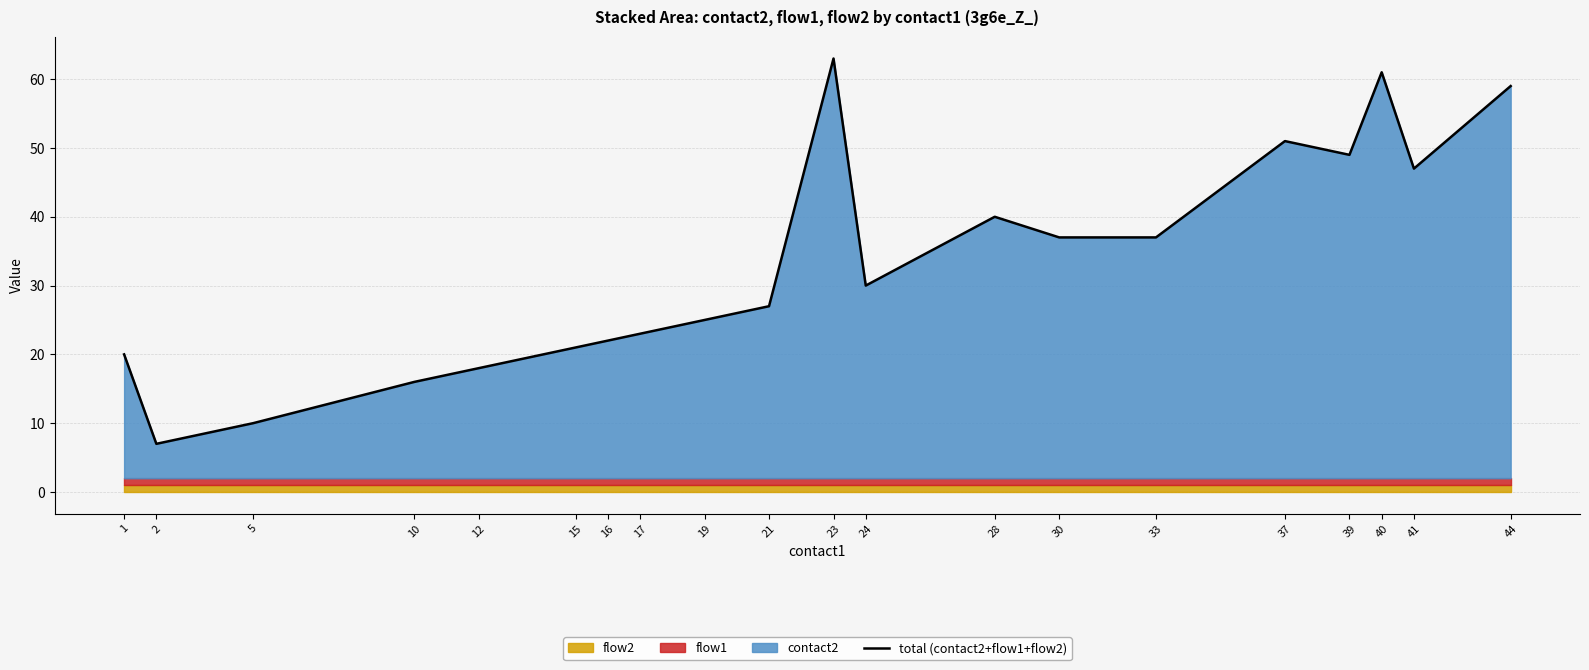

Reading right to left, what are all the values shown in this chart?

59	47	61	49	51	37	37	40	30	63	27	25	23	22	21	18	16	10	7	20